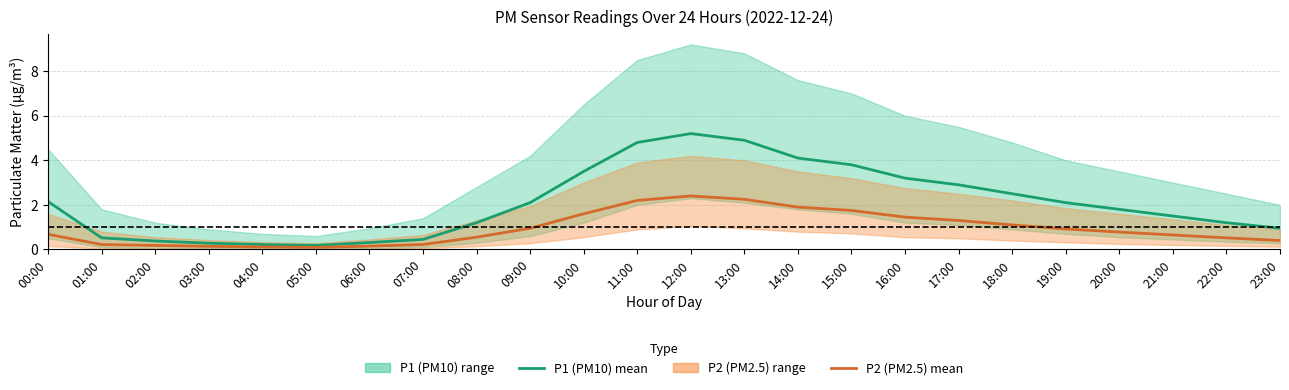

At which category does the chart reach its peak across all series?

12:00